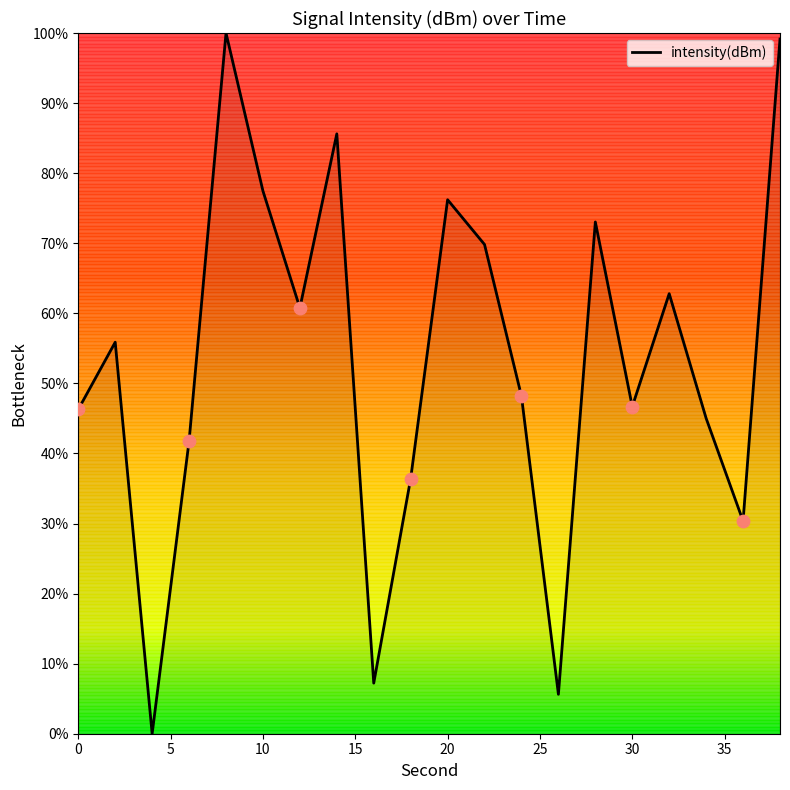

What is the difference between the maximum and minimum values?

100.0